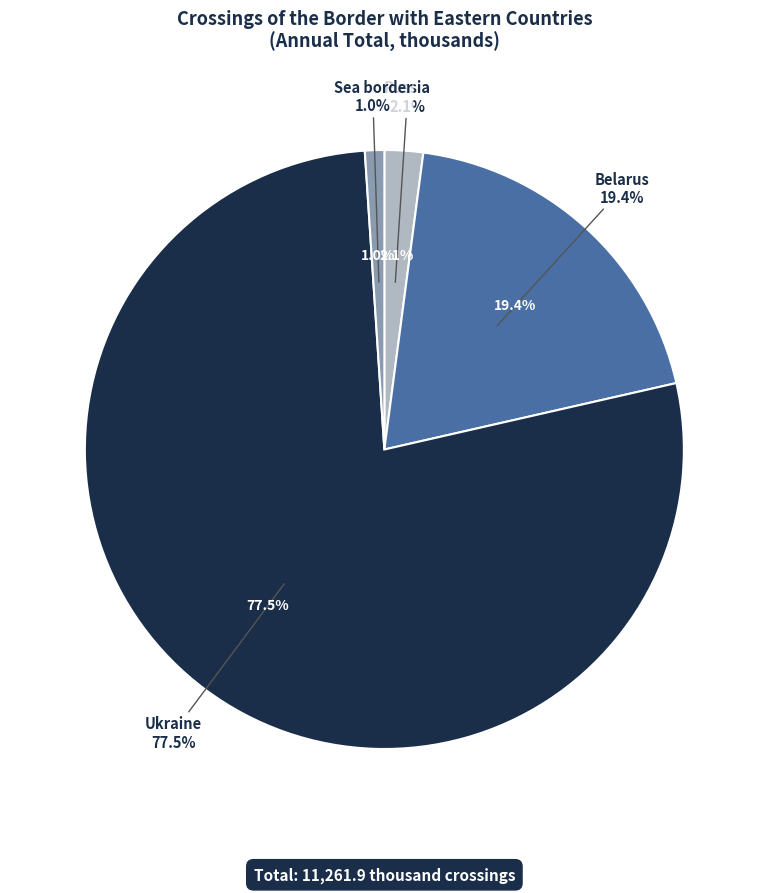

Is it true that Ukraine is 78% of the pie?

True